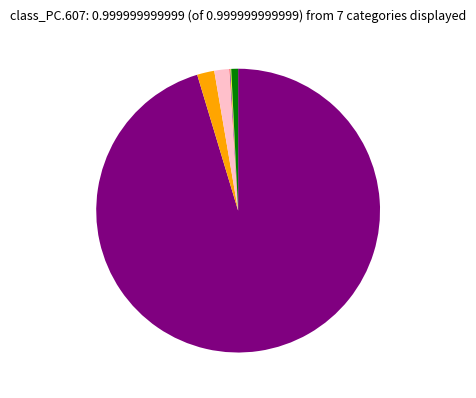

Does any single category account for the majority?

Yes